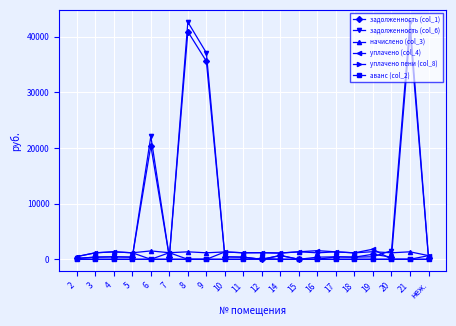

What position from the right is неж.?

1